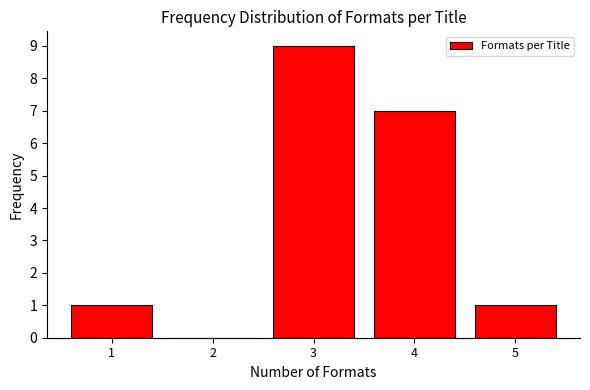

Reading right to left, what are all the values shown in this chart?

5=1	4=7	3=9	2=0	1=1